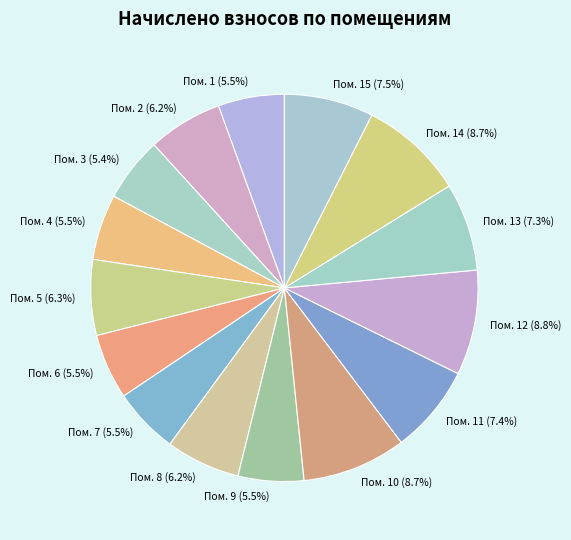

Approximately how many times larger is the value at Пом. 9 compared to Пом. 2?

0.9